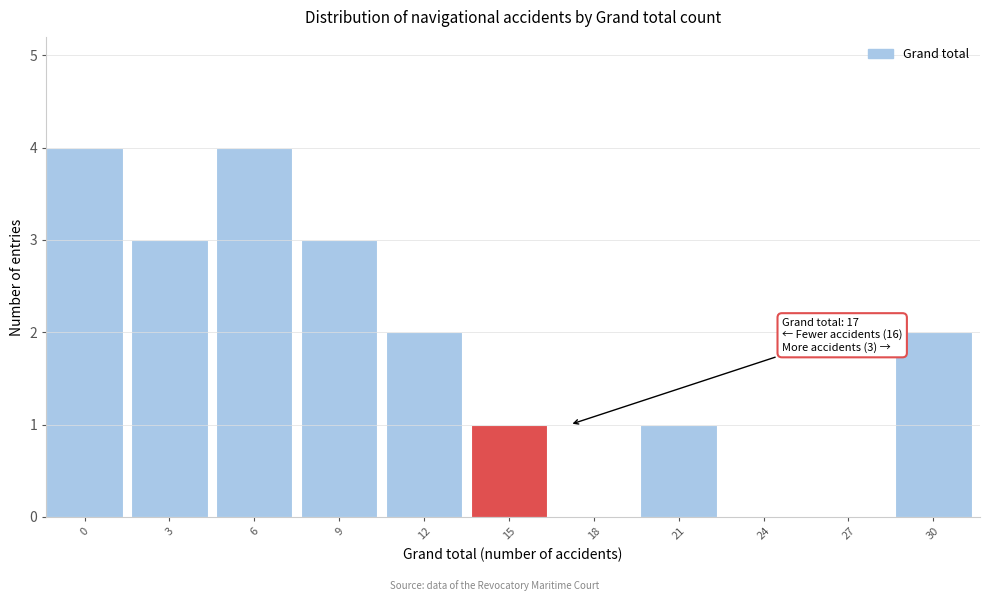

Reading left to right, list all the values displayed in this chart.

0=4	3=3	6=4	9=3	12=2	15=1	18=0	21=1	24=0	27=0	30=2